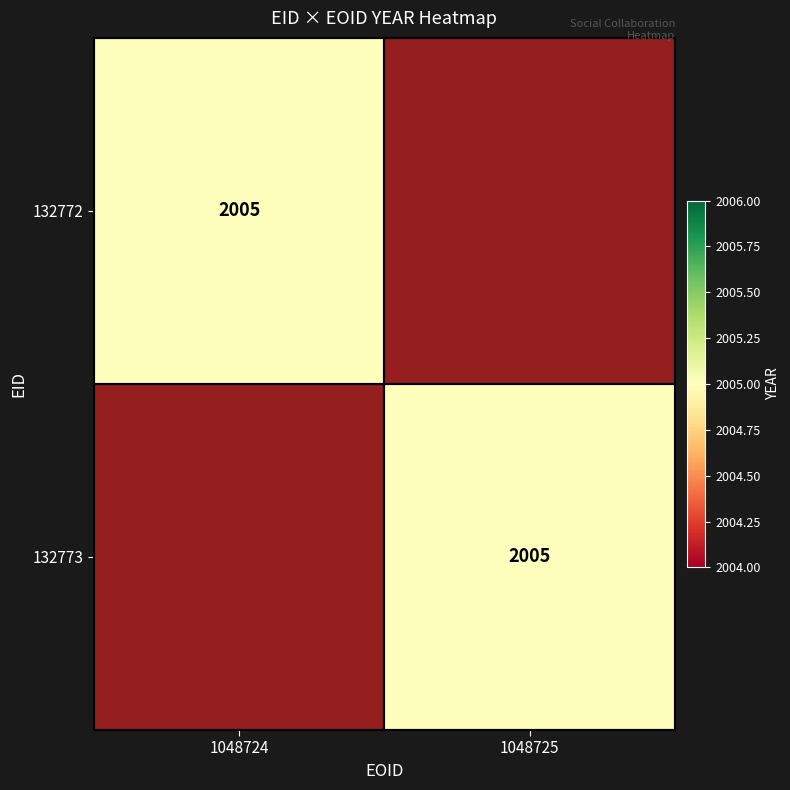

How many values in 132773 are above zero?

1